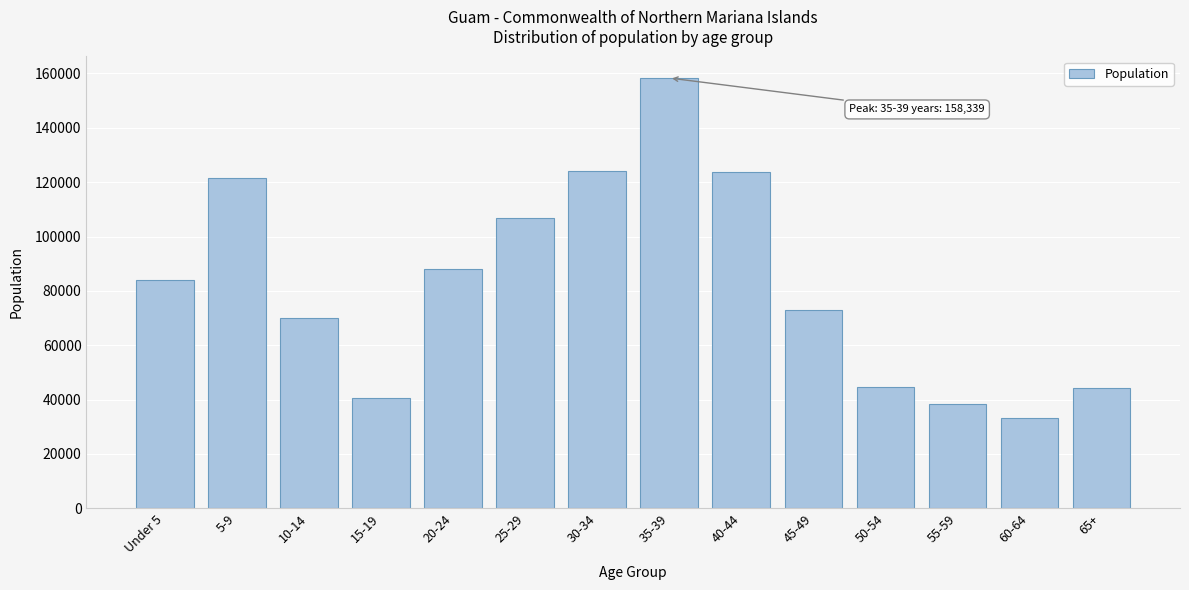

Is it true that the value at 35-39 is 51516?

False